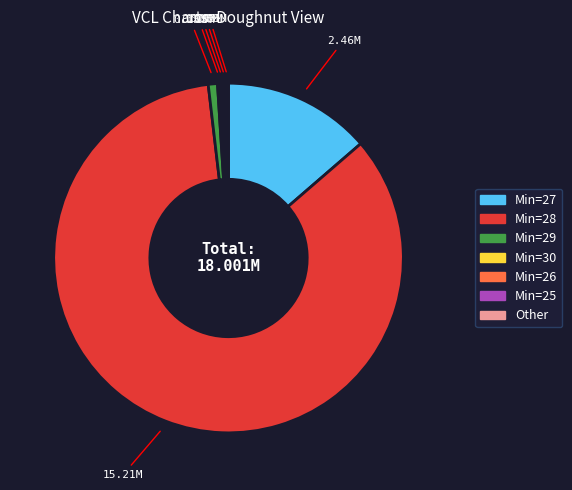

Is there any slice that represents more than half of the pie?

Yes